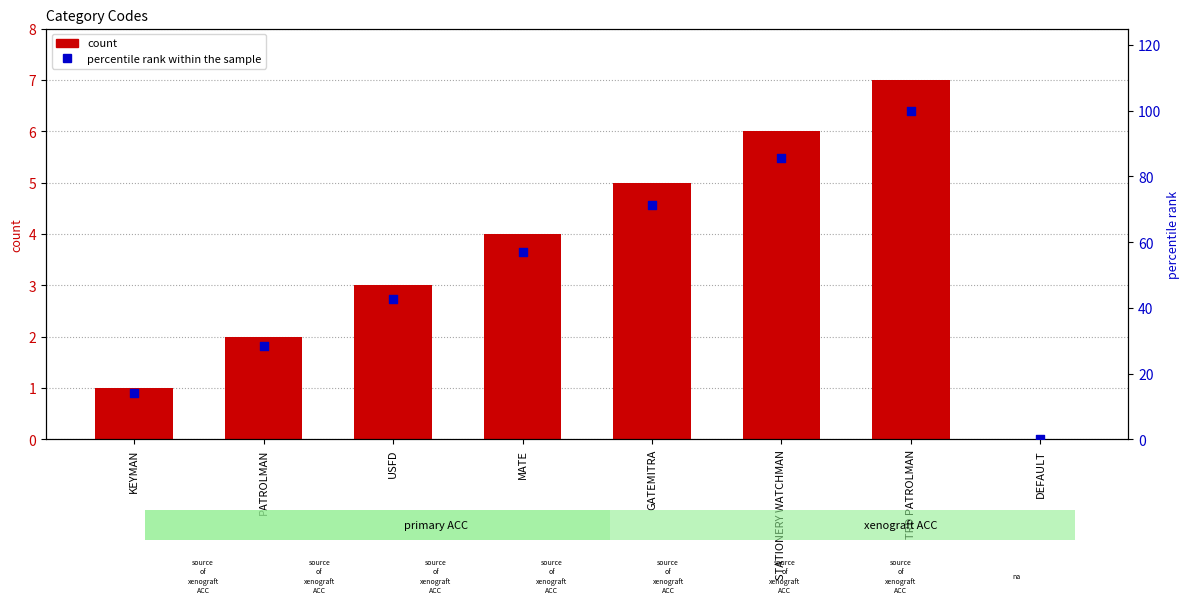

Which series reaches the maximum Y coordinate?

percentile rank within the sample